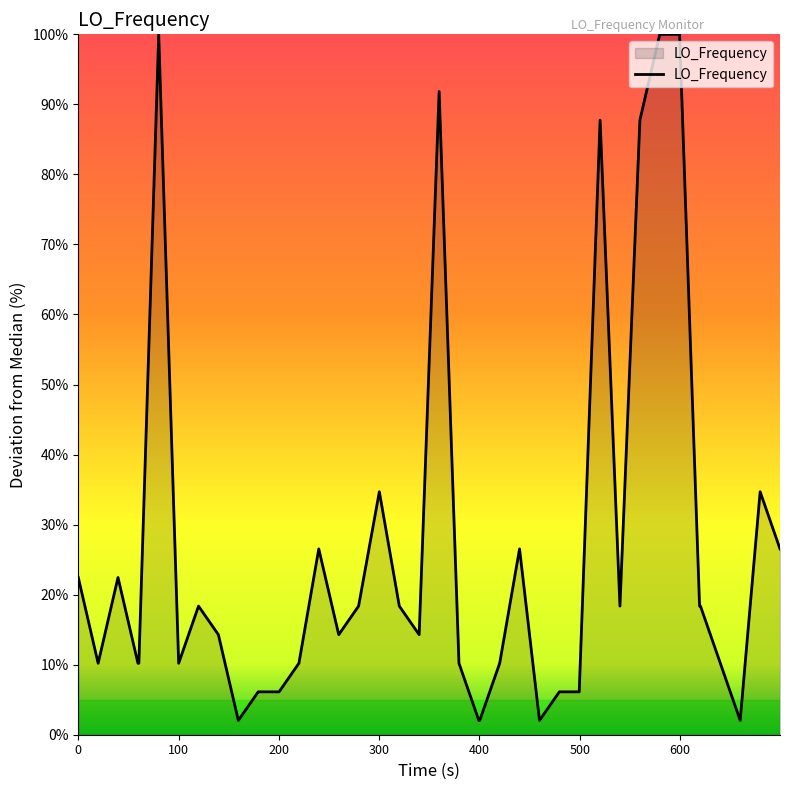

What is the smallest value displayed?

2.0